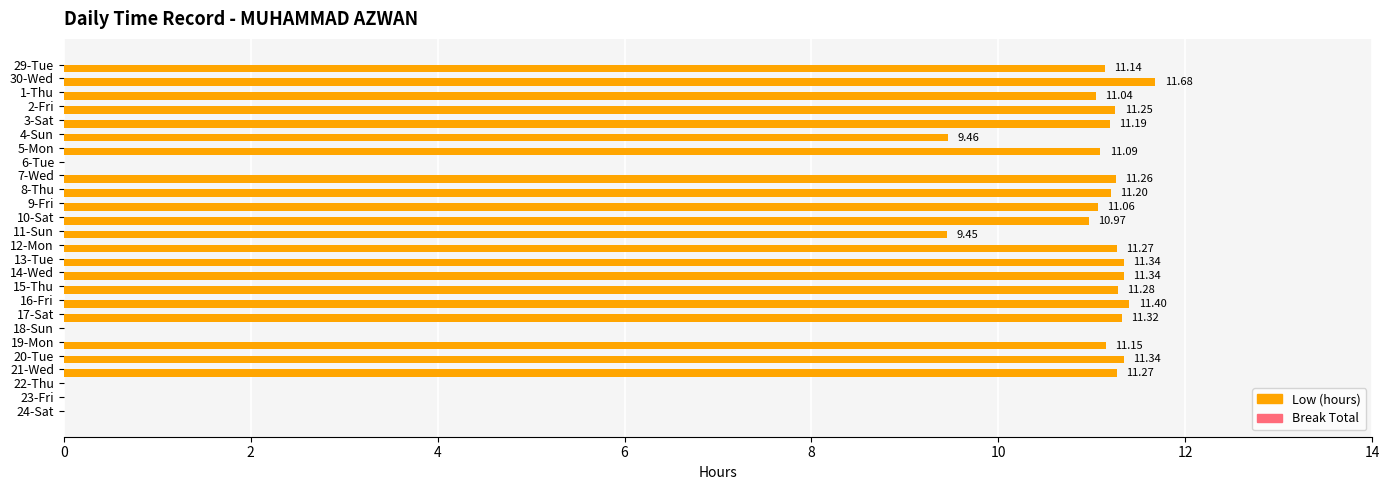

Are the bars grouped side by side (vs. stacked)?

No